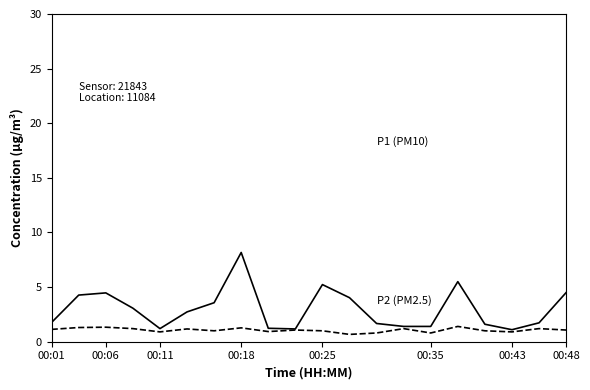

What is the smallest value displayed?

0.7